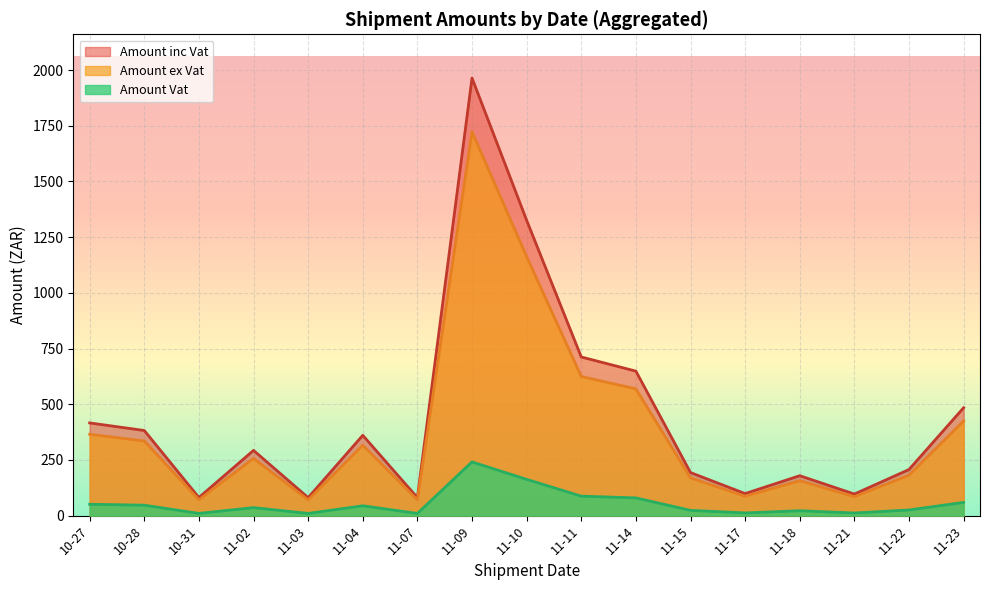

What is the average value of the Amount inc Vat series?

447.3